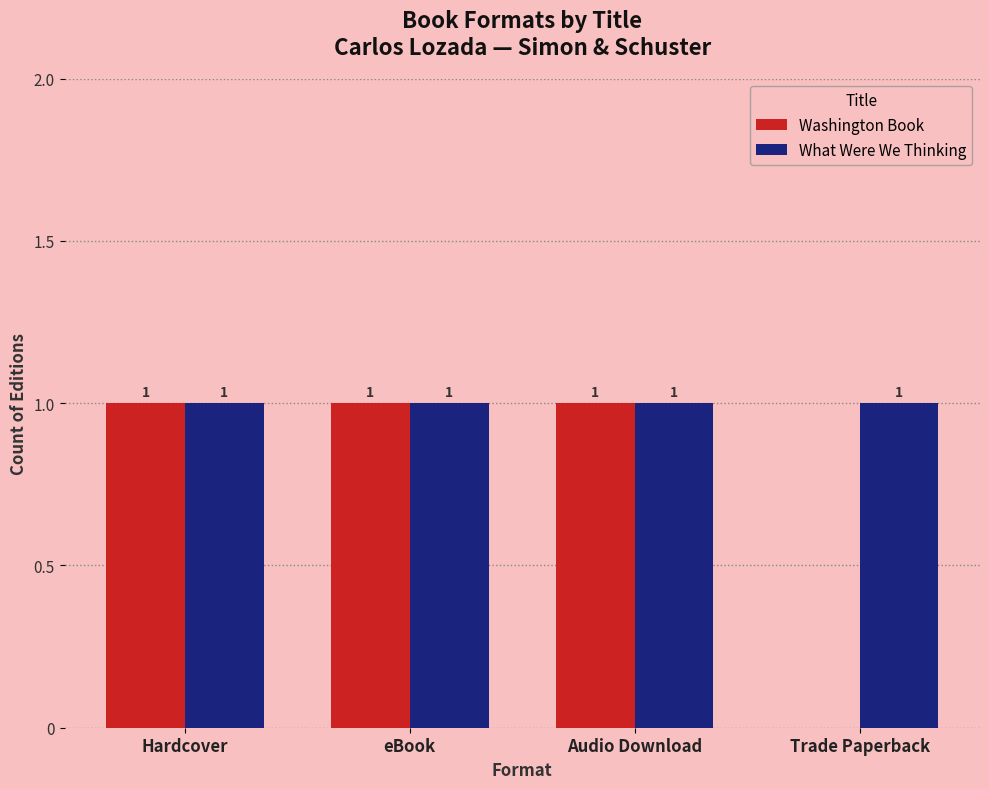

Is it true that What Were We Thinking equals 0 at Hardcover?

False